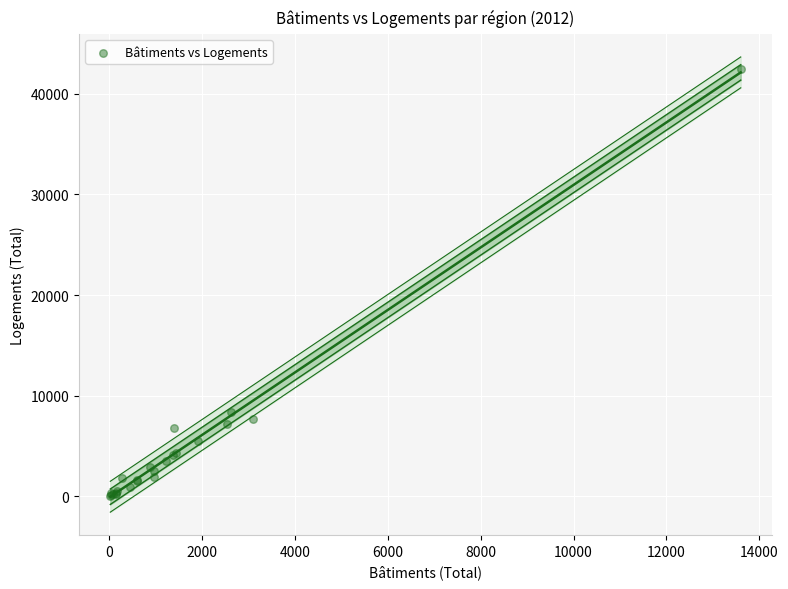

What Y value in the scatter plot is closest to 21274?

8389